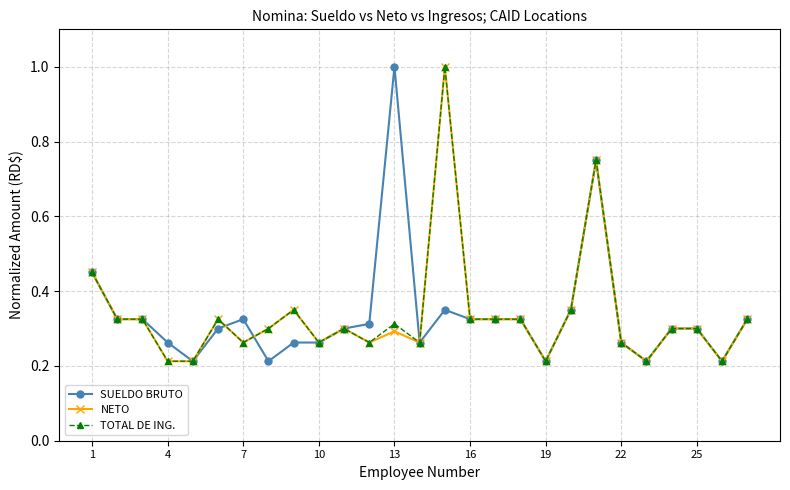

What is the greatest value displayed?

1.0